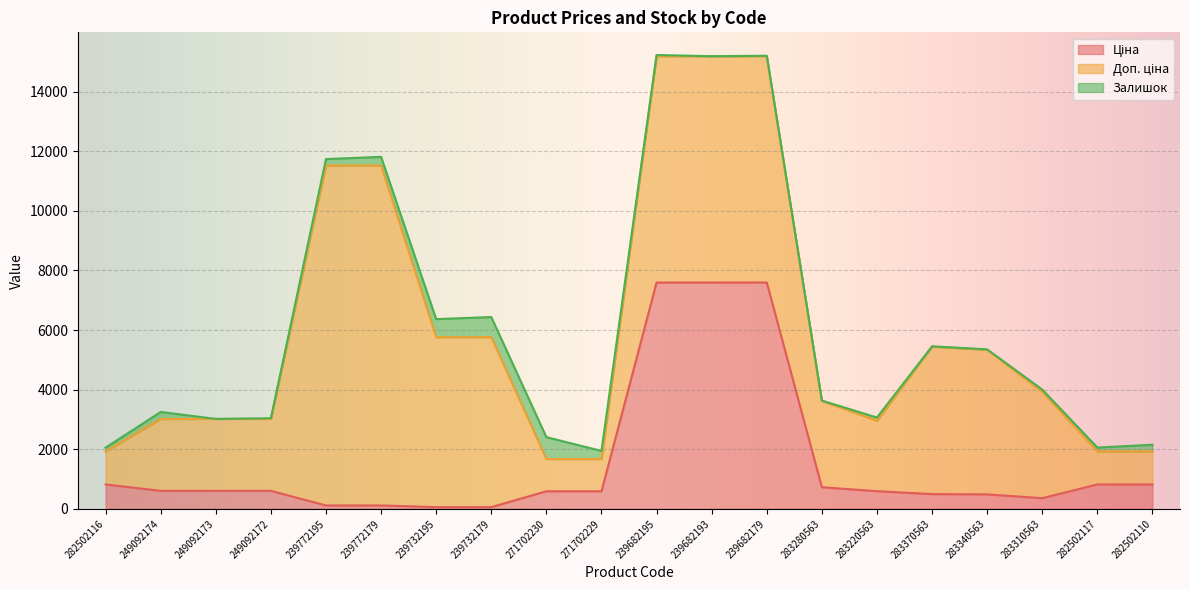

What is the average value of the Ціна series?

1561.6